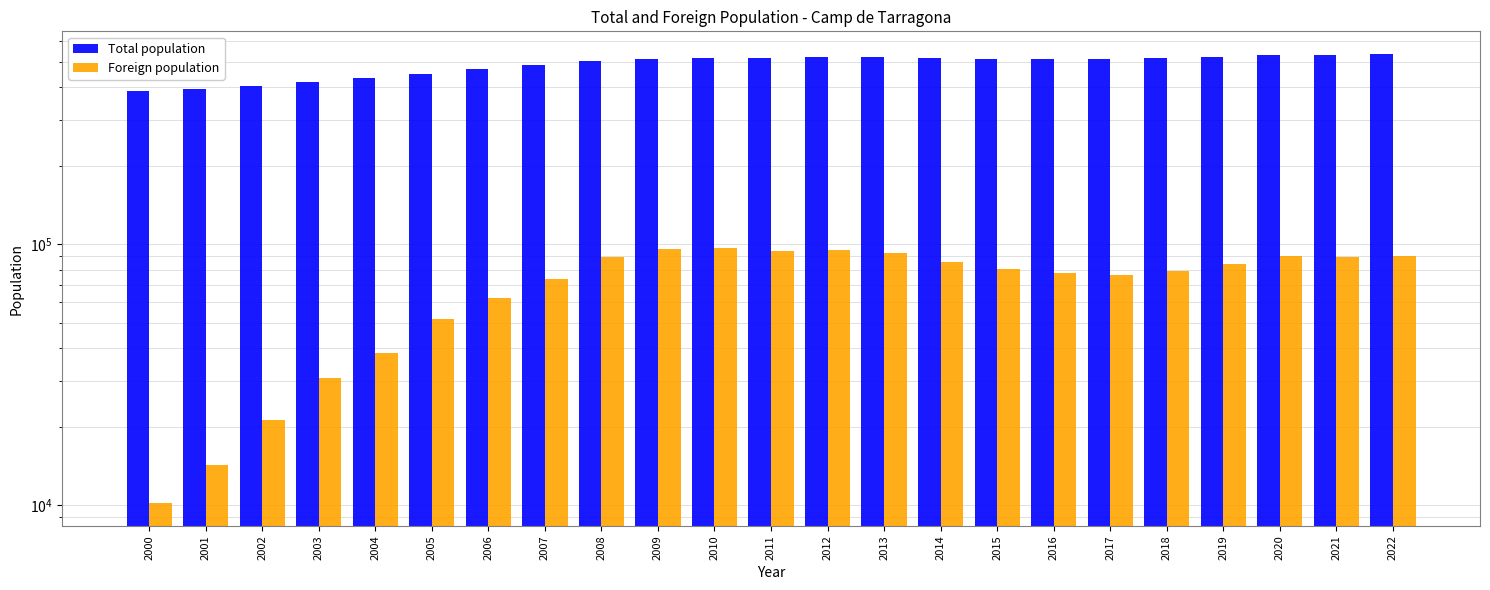

How many bars are there in each group?

2